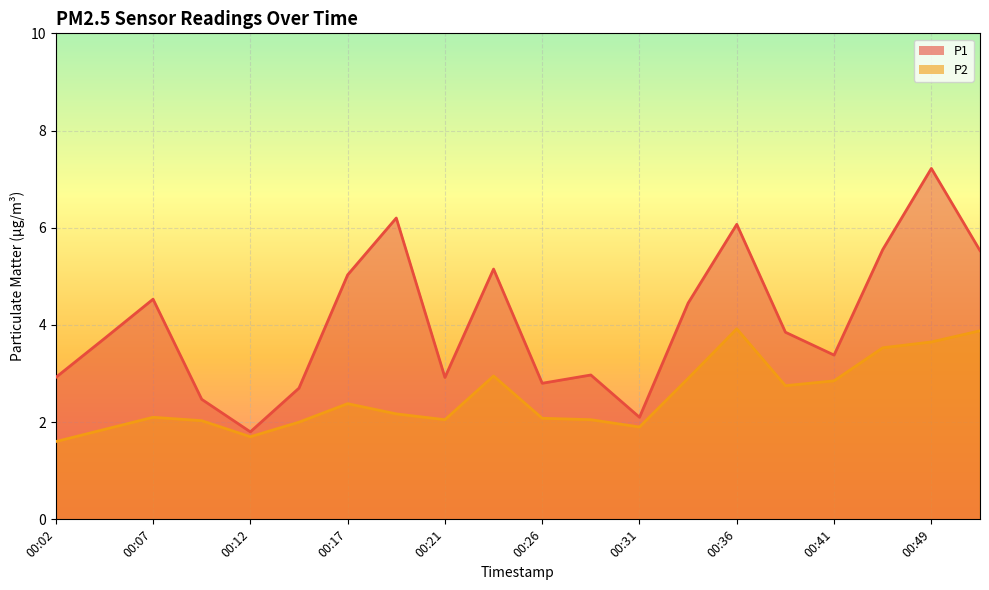

List the labels in order of P1 value, smallest first.

00:12, 00:31, 00:09, 00:14, 00:26, 00:02, 00:21, 00:29, 00:41, 00:04, 00:39, 00:34, 00:07, 00:17, 00:24, 00:51, 00:46, 00:36, 00:19, 00:49